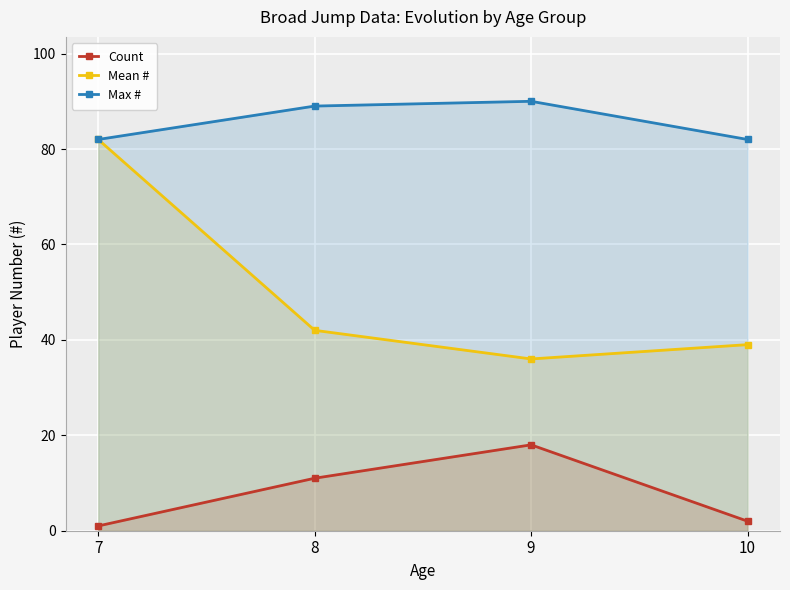

Where is Mean # nearest to the value 59?

8